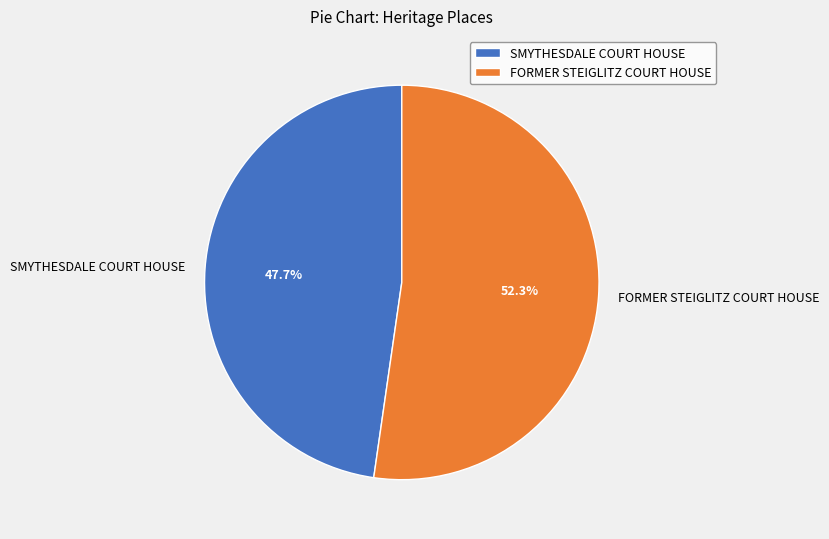

Which has a higher value, FORMER STEIGLITZ COURT HOUSE or SMYTHESDALE COURT HOUSE?

FORMER STEIGLITZ COURT HOUSE